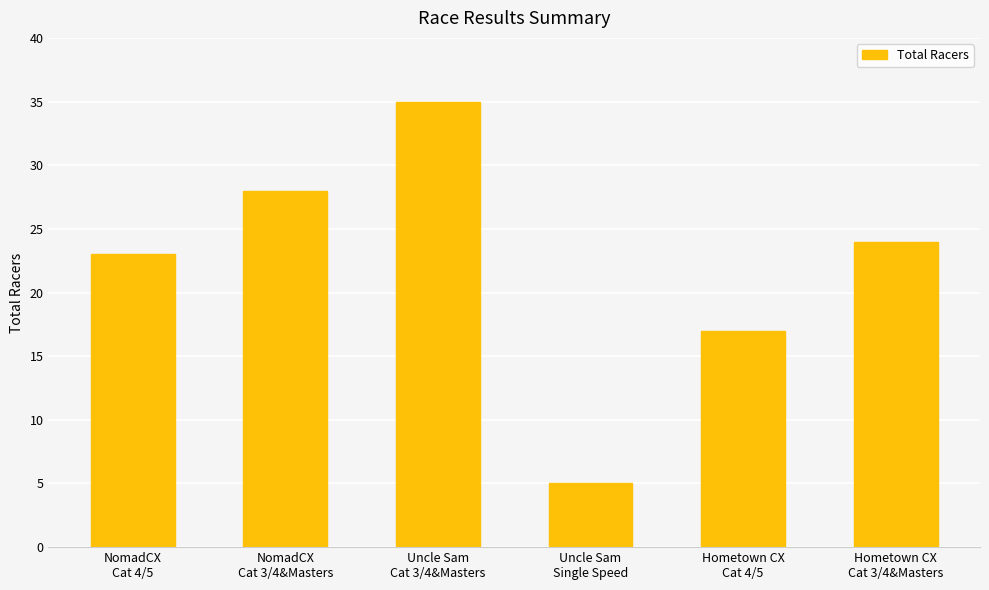

What is the minimum value shown in the chart?

5